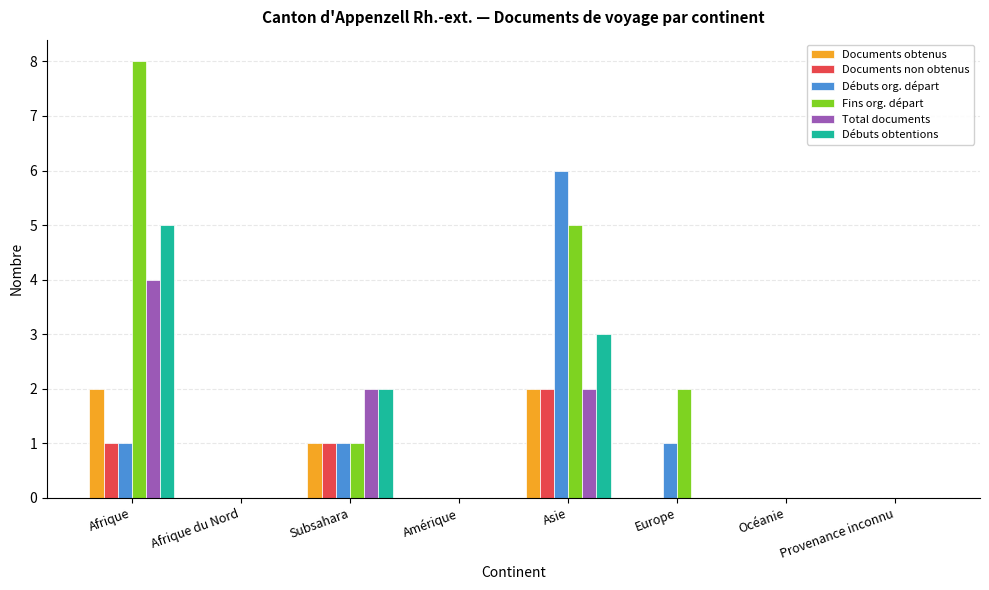

Are the bars horizontal?

No